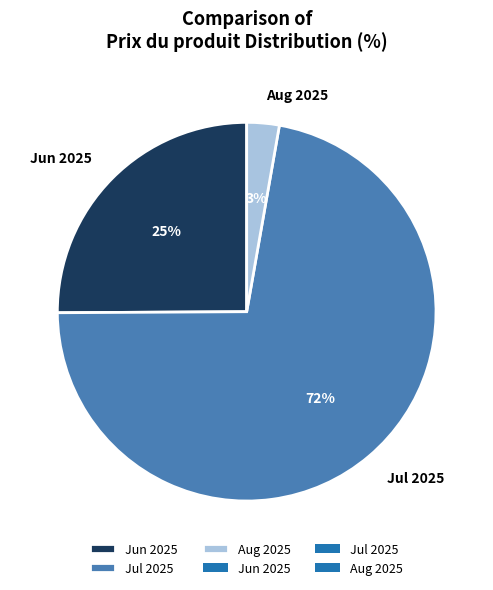

Rank the categories by value from highest to lowest.

Jul 2025, Jun 2025, Aug 2025